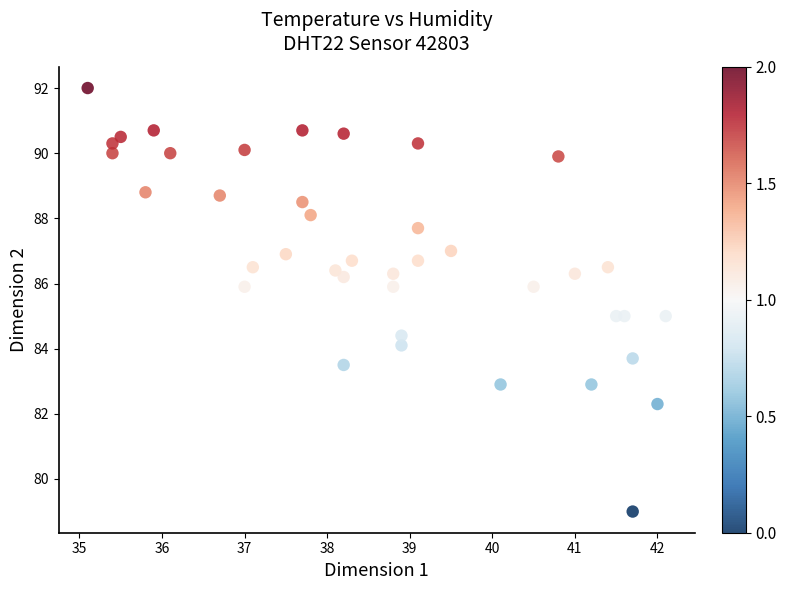

What is the range of Y values (max minus min)?

13.0